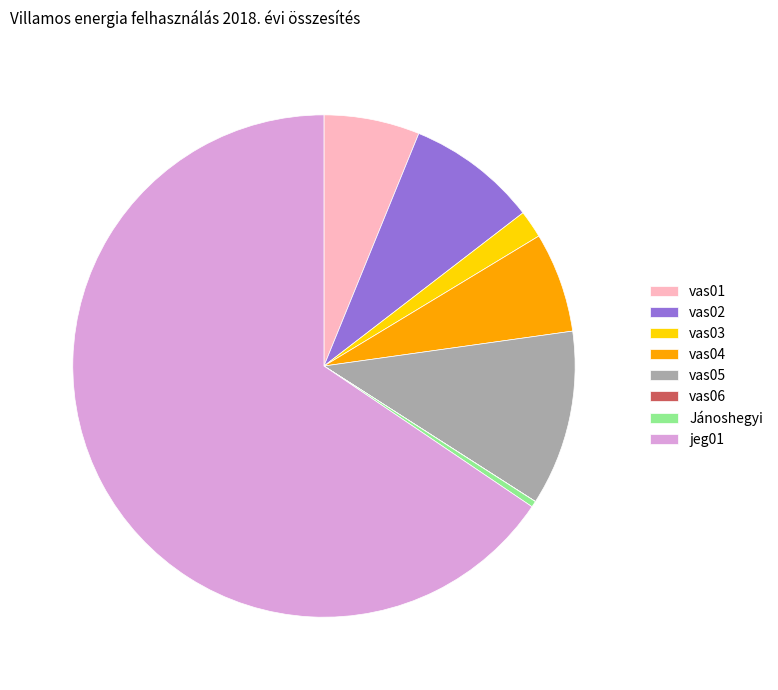

The vas02 slice represents 2% of the pie. True or false?

False